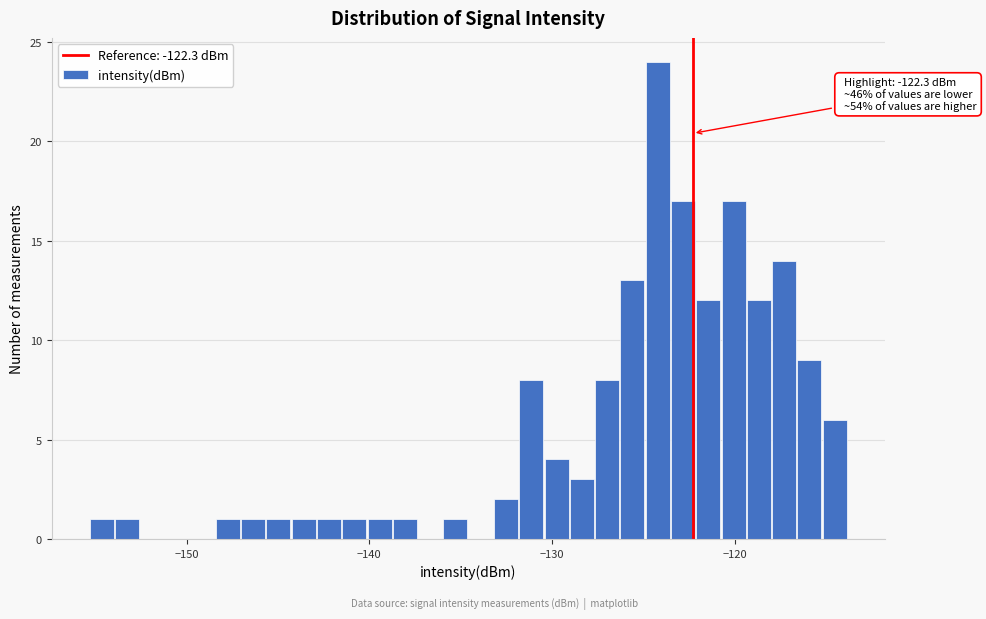

Around what value on the x-axis is the tallest bar? Give the approximate position of its centre, as read against the axis.

-124